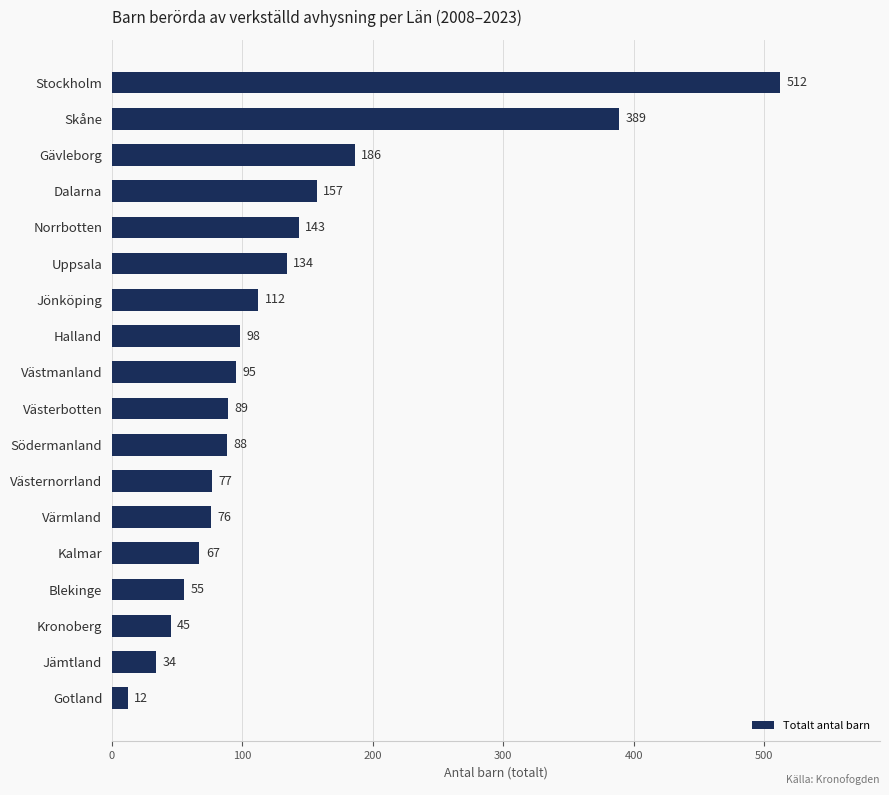

How many data points are less than 95?

9